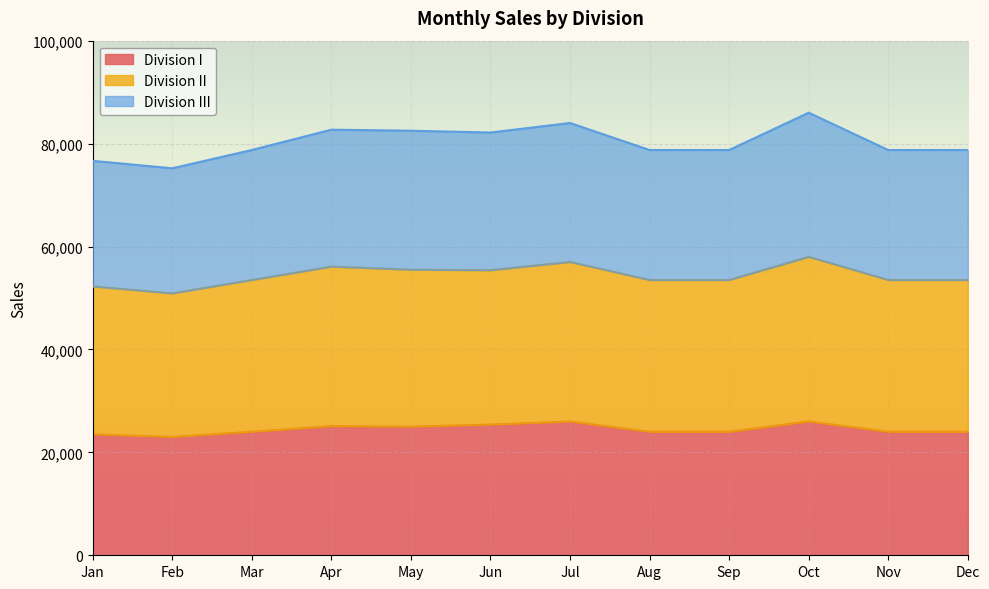

Reading left to right, what are all the values shown in this chart?

Division I: Jan=23500	Feb=23000	Mar=24000	Apr=25100	May=25000	Jun=25400	Jul=26000	Aug=24000	Sep=24000	Oct=26000	Nov=24000	Dec=24000
Division II: Jan=52250	Feb=50900	Mar=53500	Apr=56100	May=55500	Jun=55400	Jul=57000	Aug=53500	Sep=53500	Oct=58000	Nov=53500	Dec=53500
Division III: Jan=76650	Feb=75200	Mar=78750	Apr=82700	May=82500	Jun=82150	Jul=84000	Aug=78750	Sep=78750	Oct=86000	Nov=78750	Dec=78750